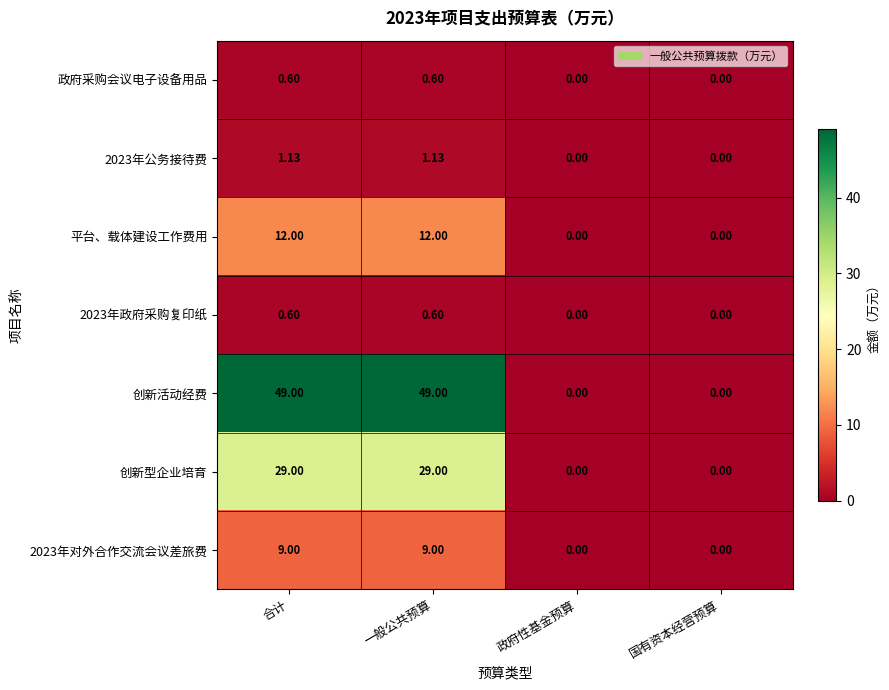

How many series are shown in this chart?

7